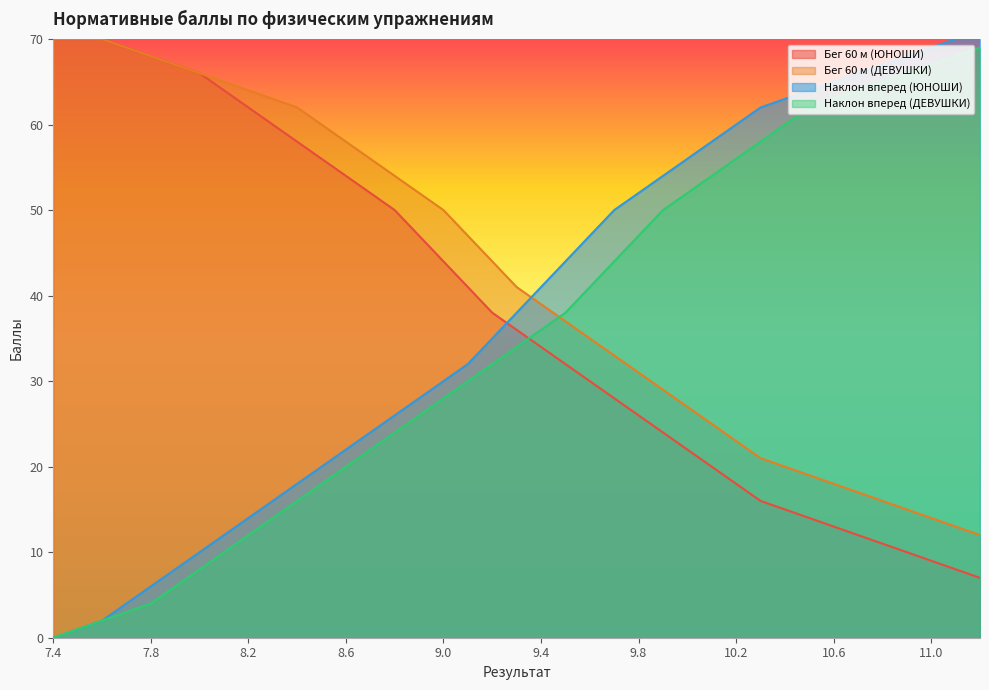

True or false: Наклон вперед (ДЕВУШКИ) has a value of 27 at 8.6.

False